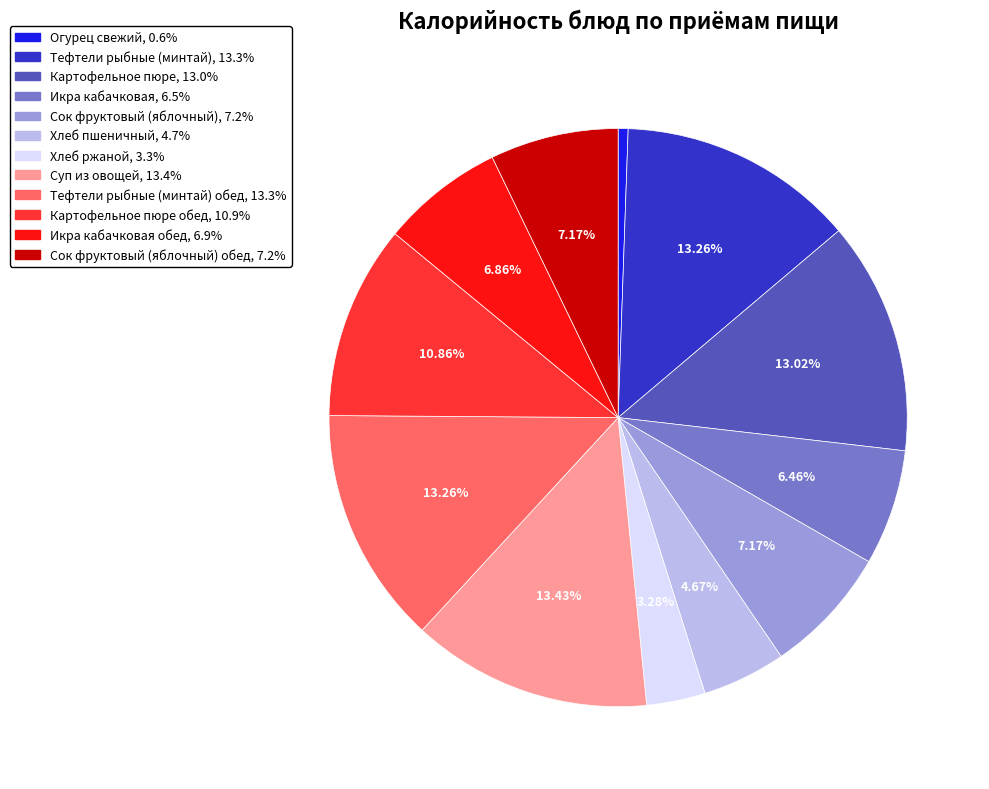

Is there a majority slice in this chart?

No